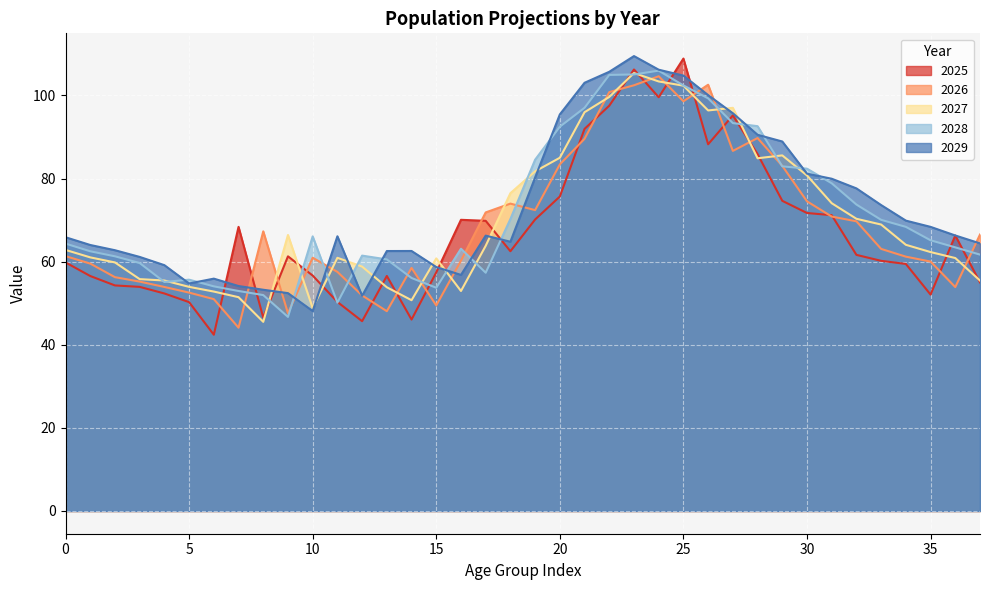

What is the sum of the 2027 values at 30 and 6?

133.5